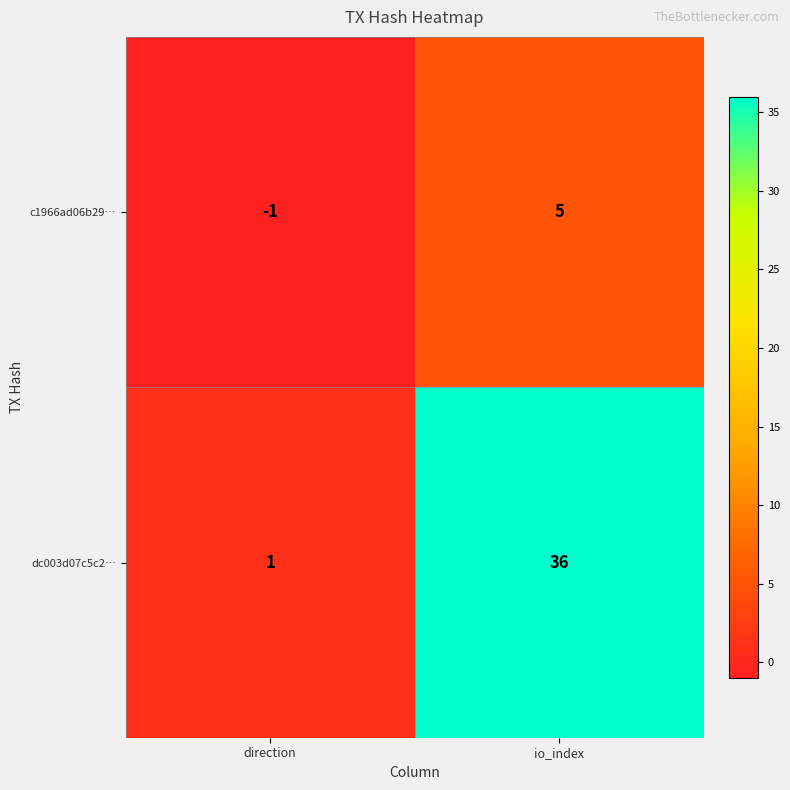

Which label corresponds to the largest value in the chart?

io_index